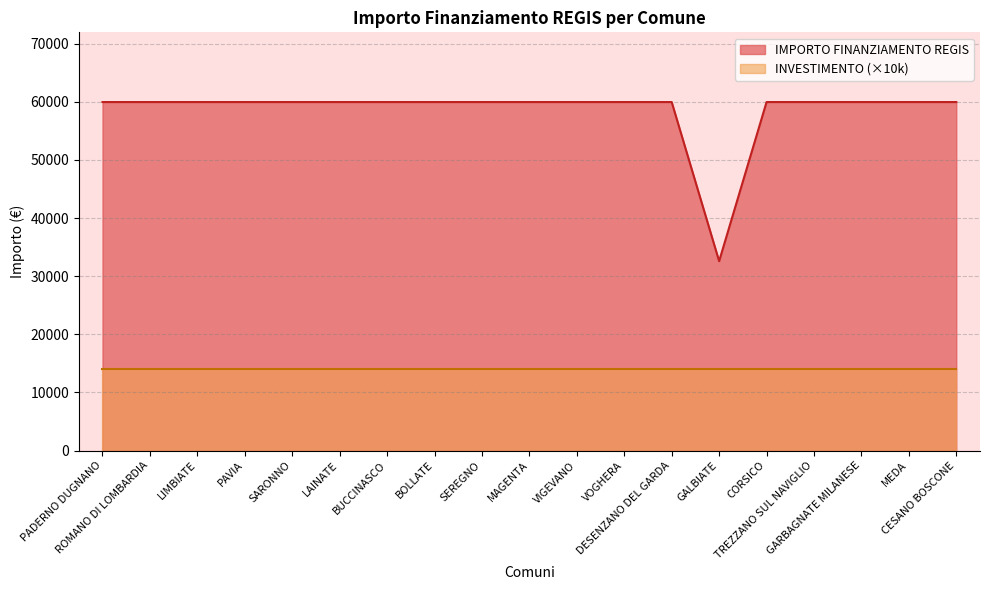

Reading right to left, list all the values displayed in this chart.

59966	59966	59966	59966	59966	32589	59966	59966	59966	59966	59966	59966	59966	59966	59966	59966	59966	59966	59966